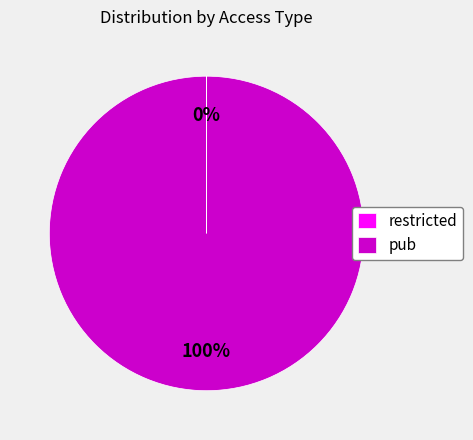

Which category accounts for the majority?

pub